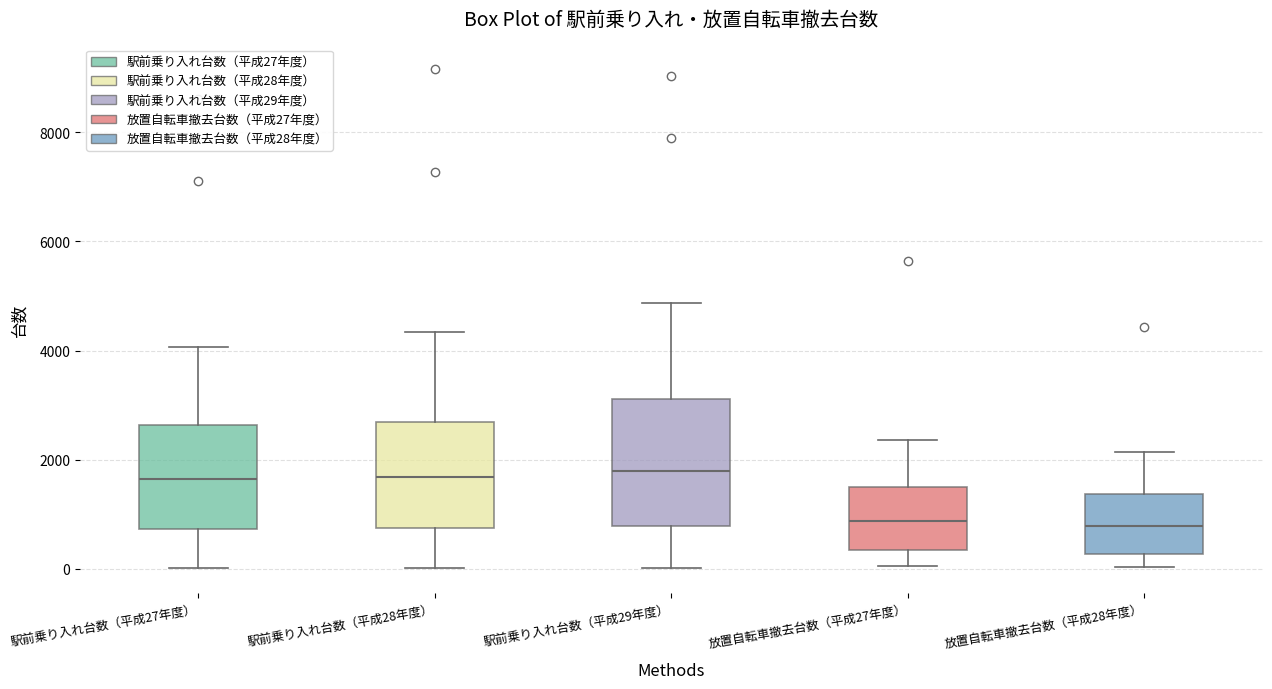

Reading left to right, transcribe this box plot: for each box, give where its median line is, the range the box spans, and where its two whiskers end, as read against the y-axis. The values are not printed on the chart, so give them approximately, as read against the axis.

駅前乗り入れ台数（平成27年度）: median 1600, box 800 to 2600, whiskers 0 to 4000
駅前乗り入れ台数（平成28年度）: median 1600, box 800 to 2600, whiskers 0 to 4400
駅前乗り入れ台数（平成29年度）: median 1800, box 800 to 3200, whiskers 0 to 4800
放置自転車撤去台数（平成27年度）: median 800, box 400 to 1600, whiskers 0 to 2400
放置自転車撤去台数（平成28年度）: median 800, box 200 to 1400, whiskers 0 to 2200